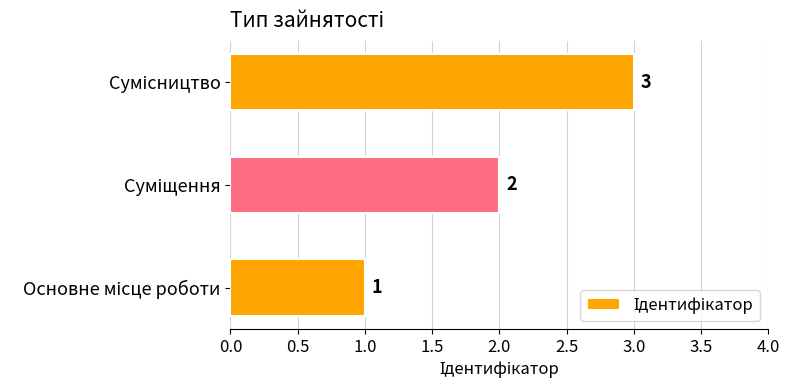

What is the difference between the maximum and minimum values?

2